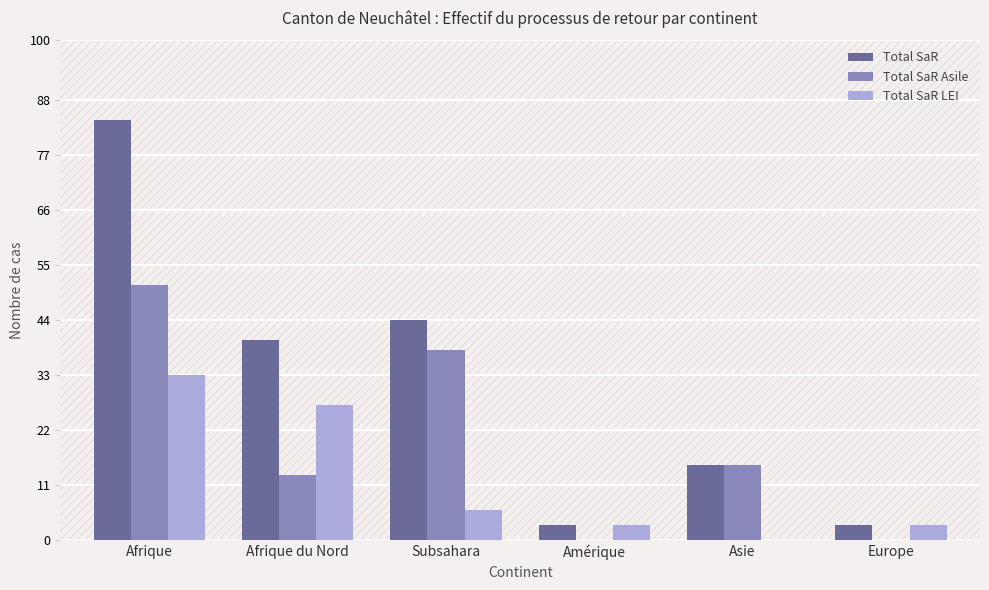

At which category is the sum across all series the highest?

Afrique